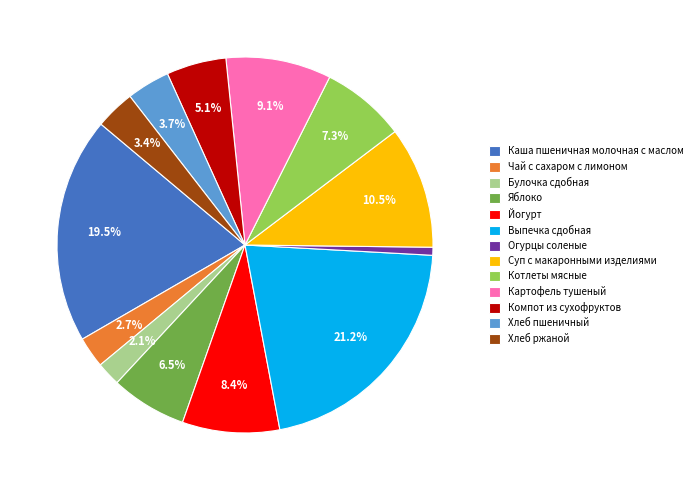

What percentage is NOT represented by Картофель тушеный?

90.9%